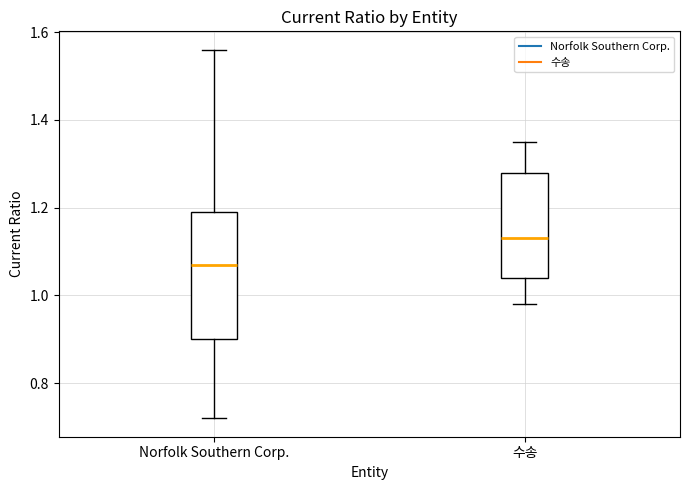

Which box's median line is the highest?

수송